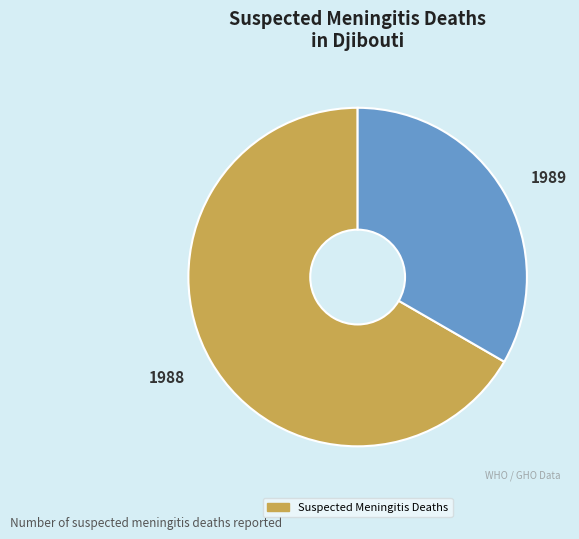

Is it true that 1988 is 67% of the pie?

True